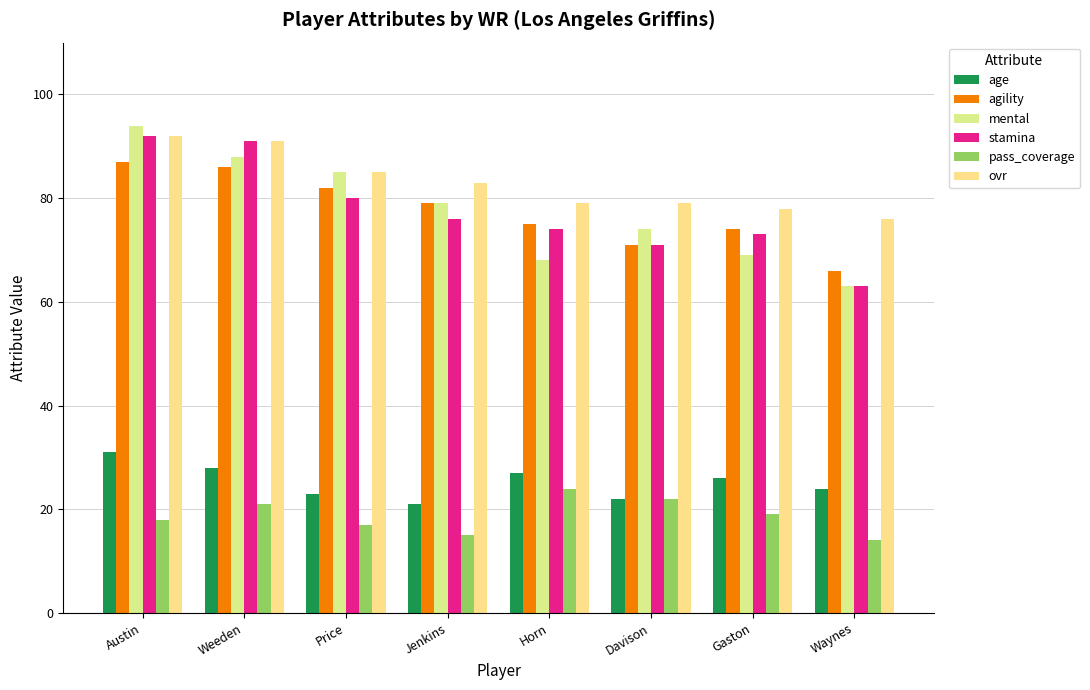

Reading right to left, list all the values displayed in this chart.

age: 24	26	22	27	21	23	28	31
agility: 66	74	71	75	79	82	86	87
mental: 63	69	74	68	79	85	88	94
stamina: 63	73	71	74	76	80	91	92
pass_coverage: 14	19	22	24	15	17	21	18
ovr: 76	78	79	79	83	85	91	92